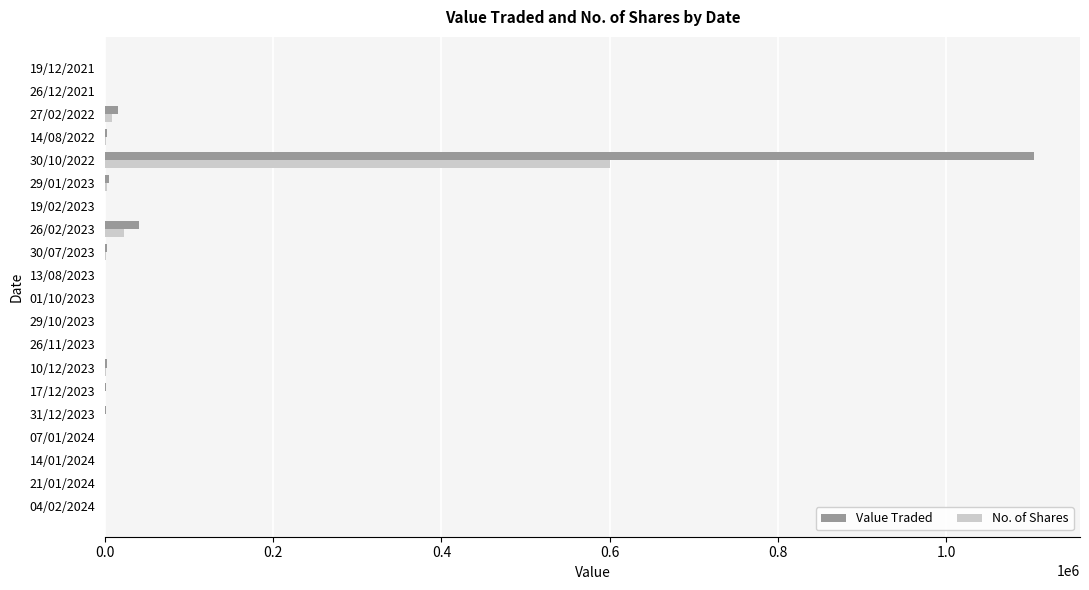

What is the maximum value for No. of Shares?

600108